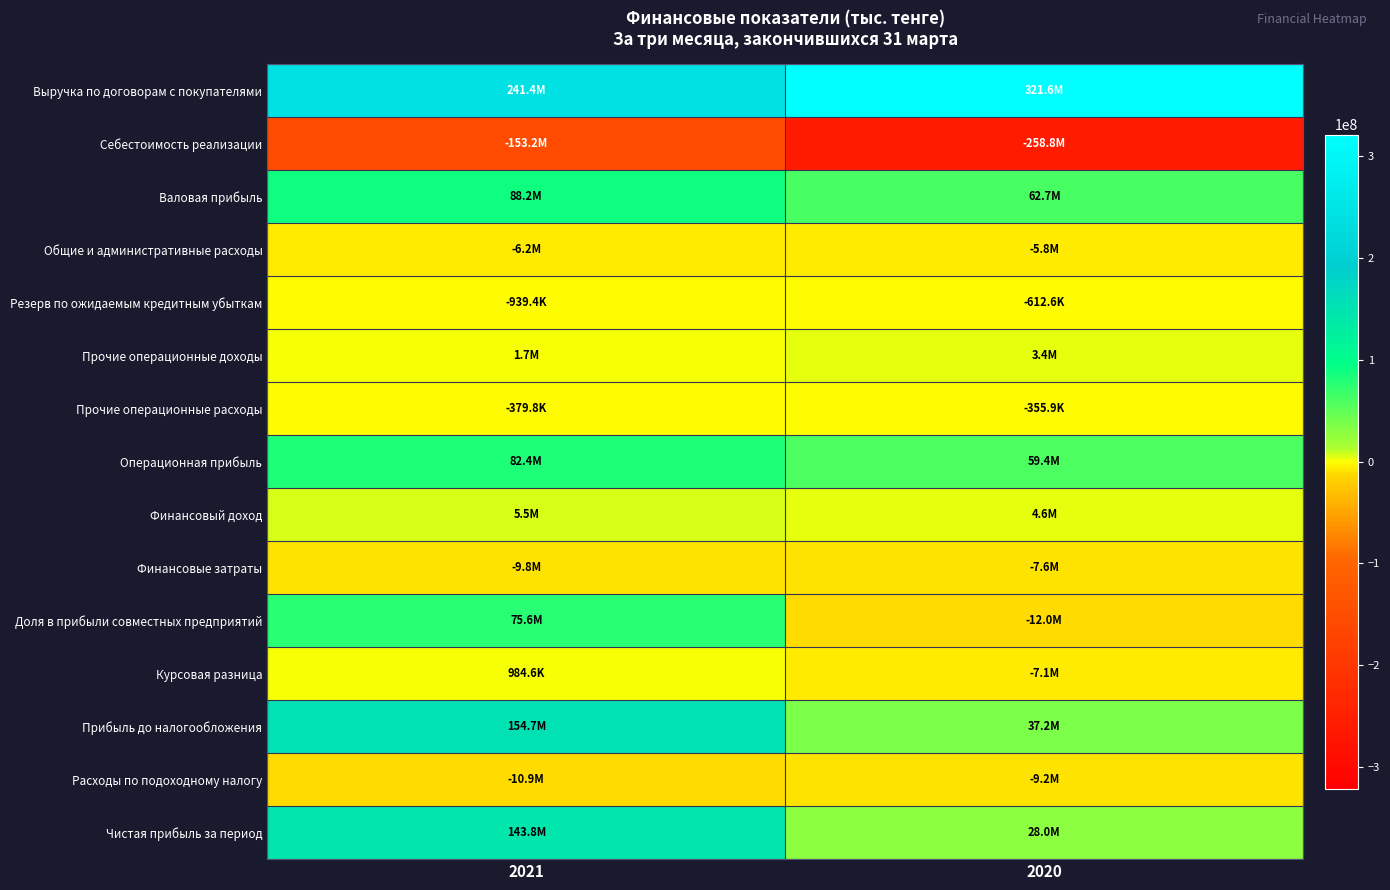

What is the total value across all series at 2021?

612816553